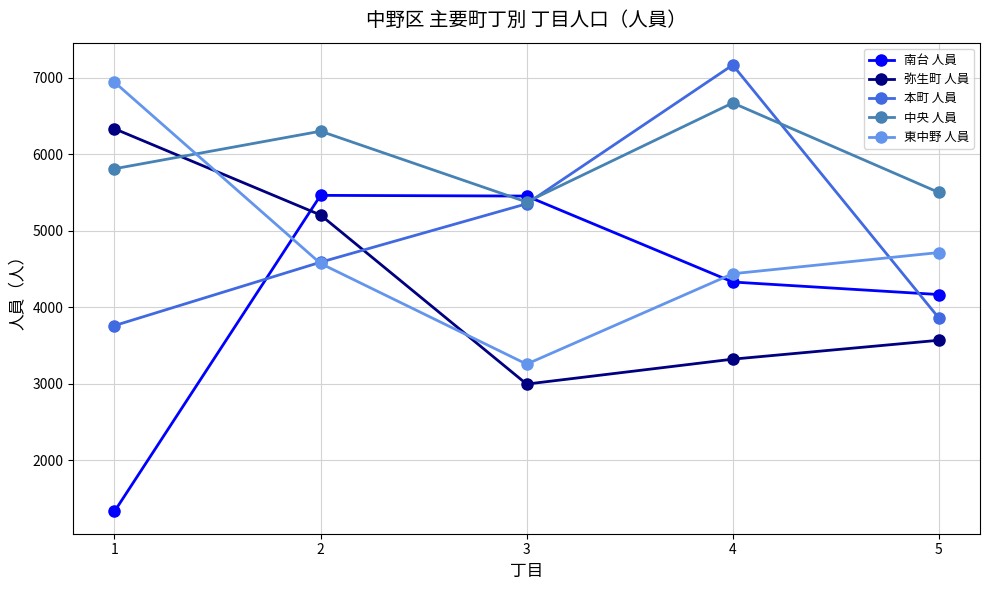

How many categories are shown in the chart?

5